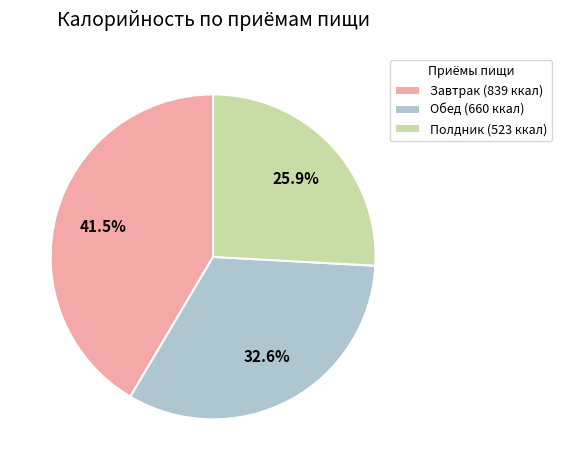

Is there any slice that represents more than half of the pie?

No